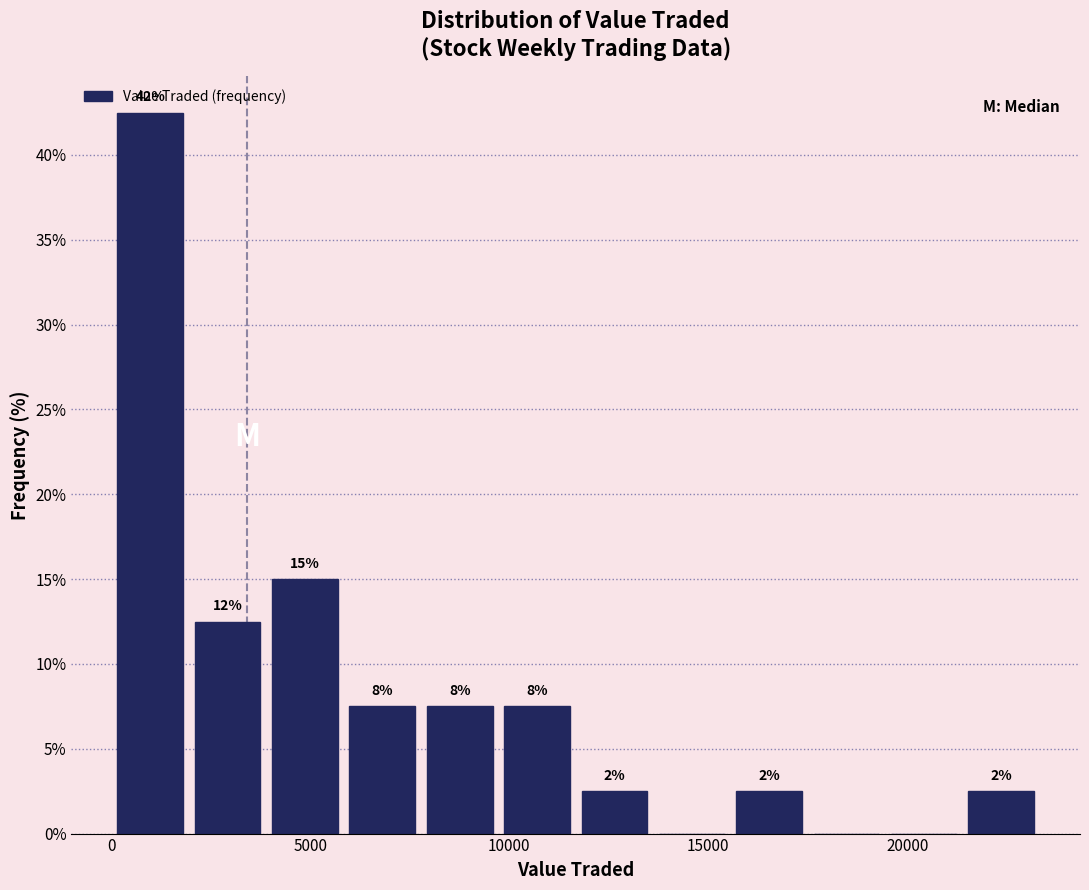

Read against the x-axis, roughly where is the centre of the tallest bar?

1000